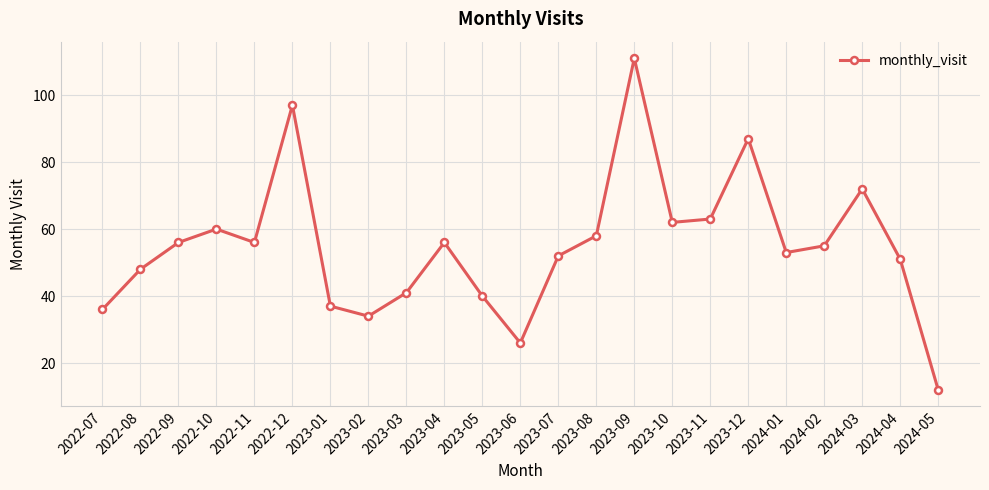

What is the sum of the values at 2023-07 and 2022-11?

108